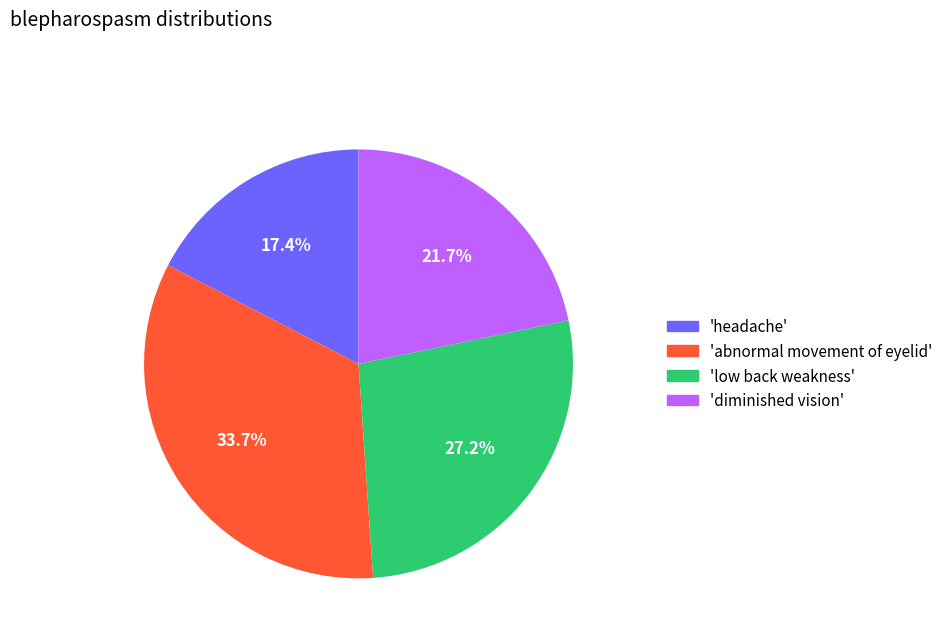

Count the number of slices in the pie.

4